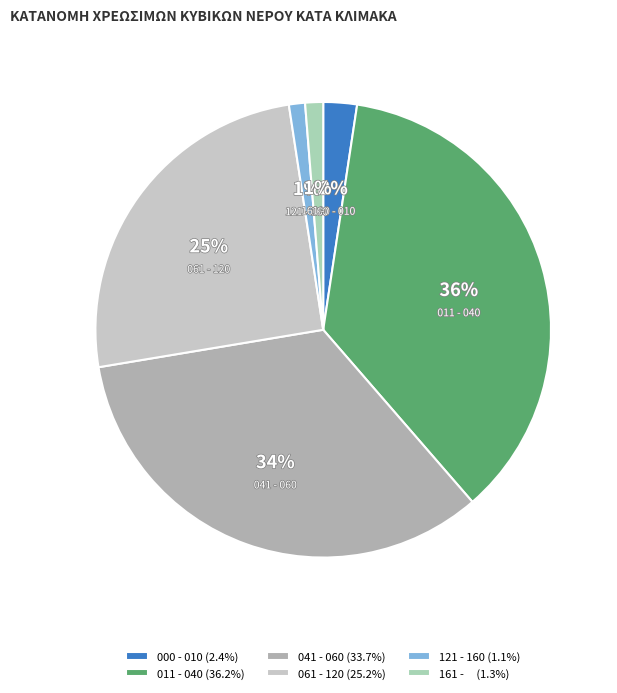

The 000 - 010 slice represents 11% of the pie. True or false?

False